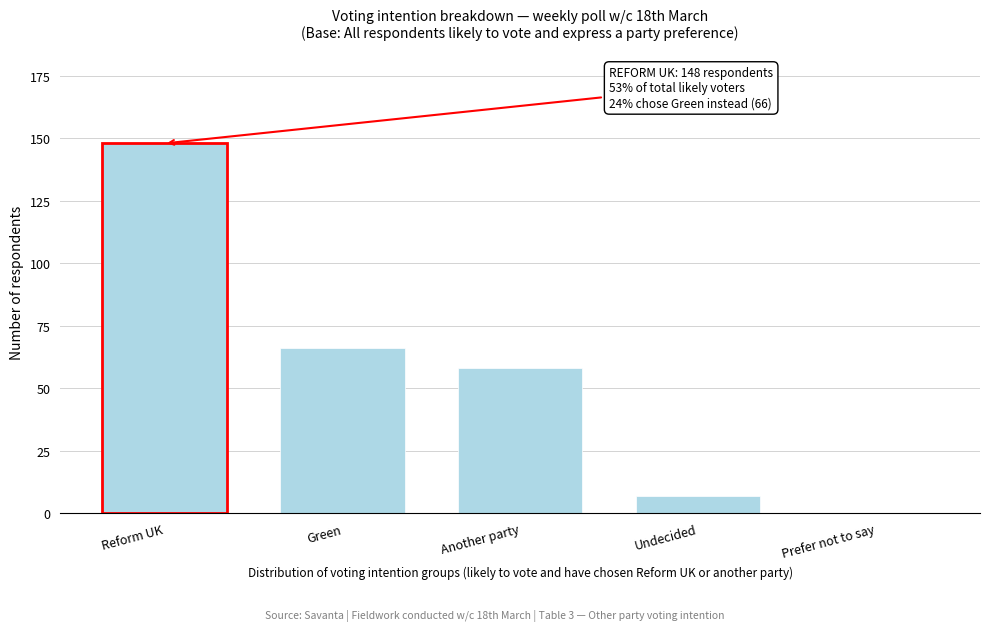

Reading left to right, list all the values displayed in this chart.

Reform UK=148	Green=66	Another party=58	Undecided=7	Prefer not to say=0